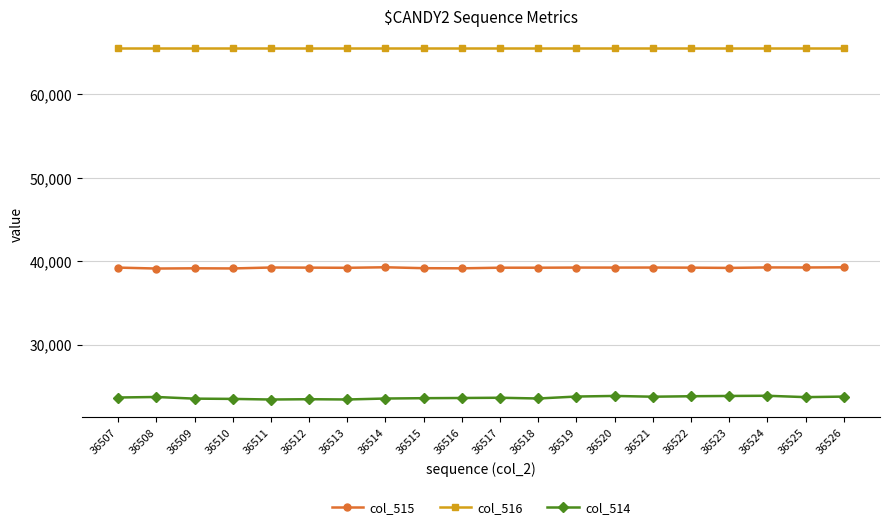

True or false: col_515 has a value of 39236 at 36522.

True